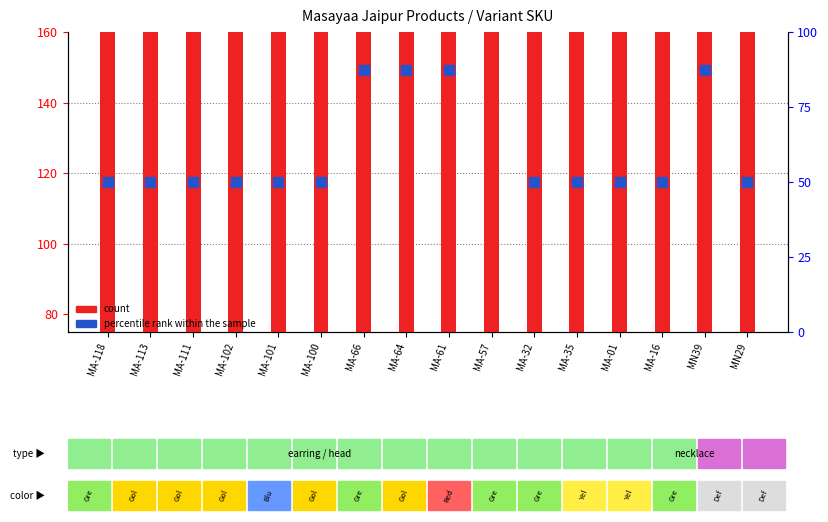

What are all the series names shown in the legend?

count, percentile rank within the sample